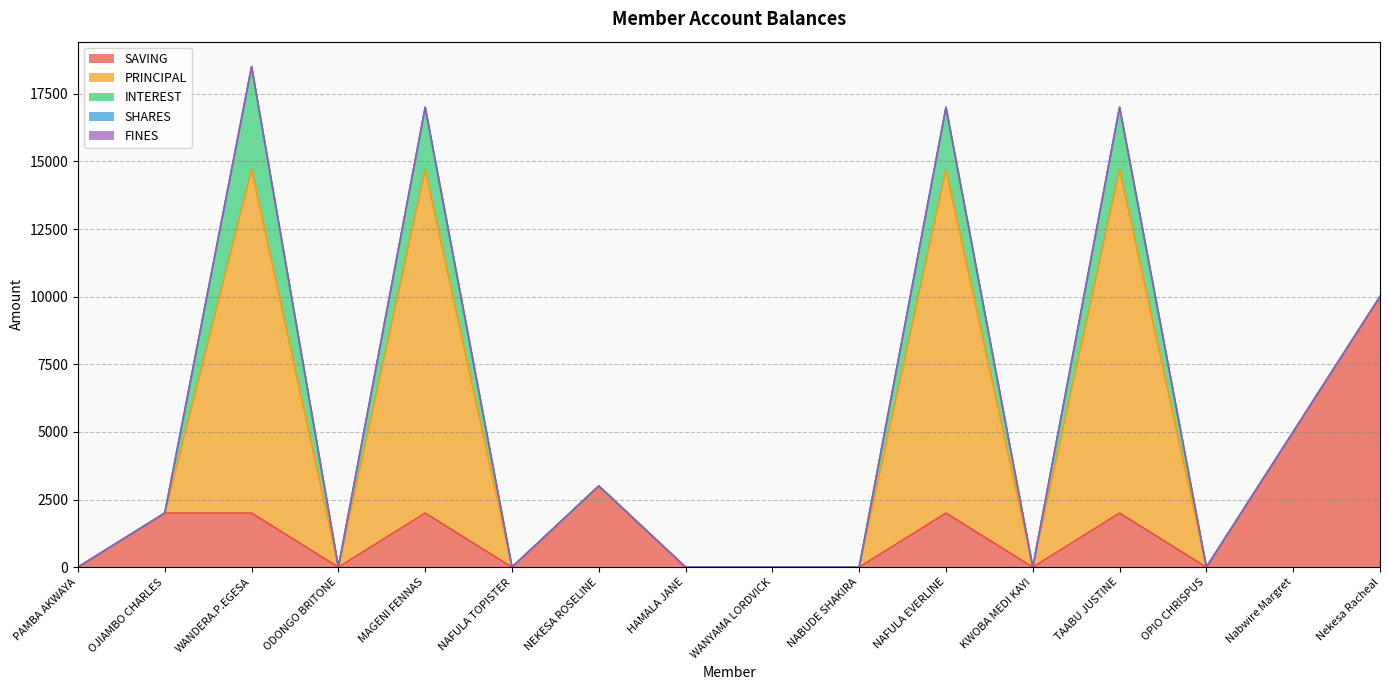

What is the total value across all series at Nekesa Racheal?

10000